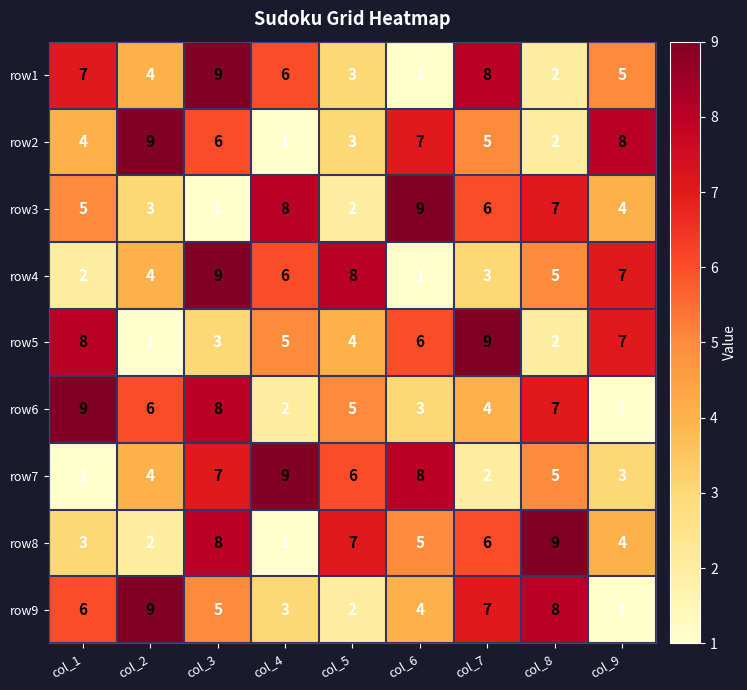

What is the sum of the row4 values at col_6 and col_7?

4